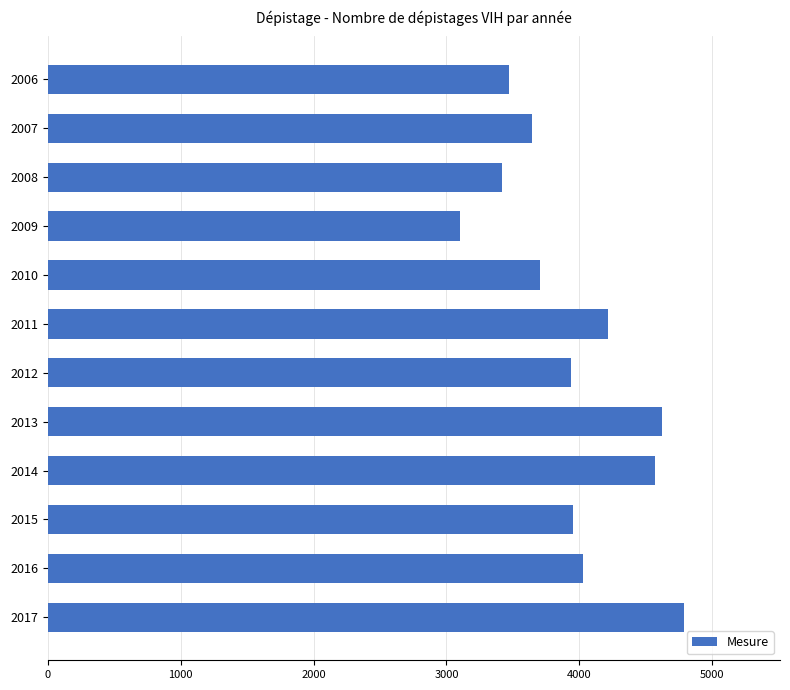

What value does the data have at 2014, to the nearest 10?

4570